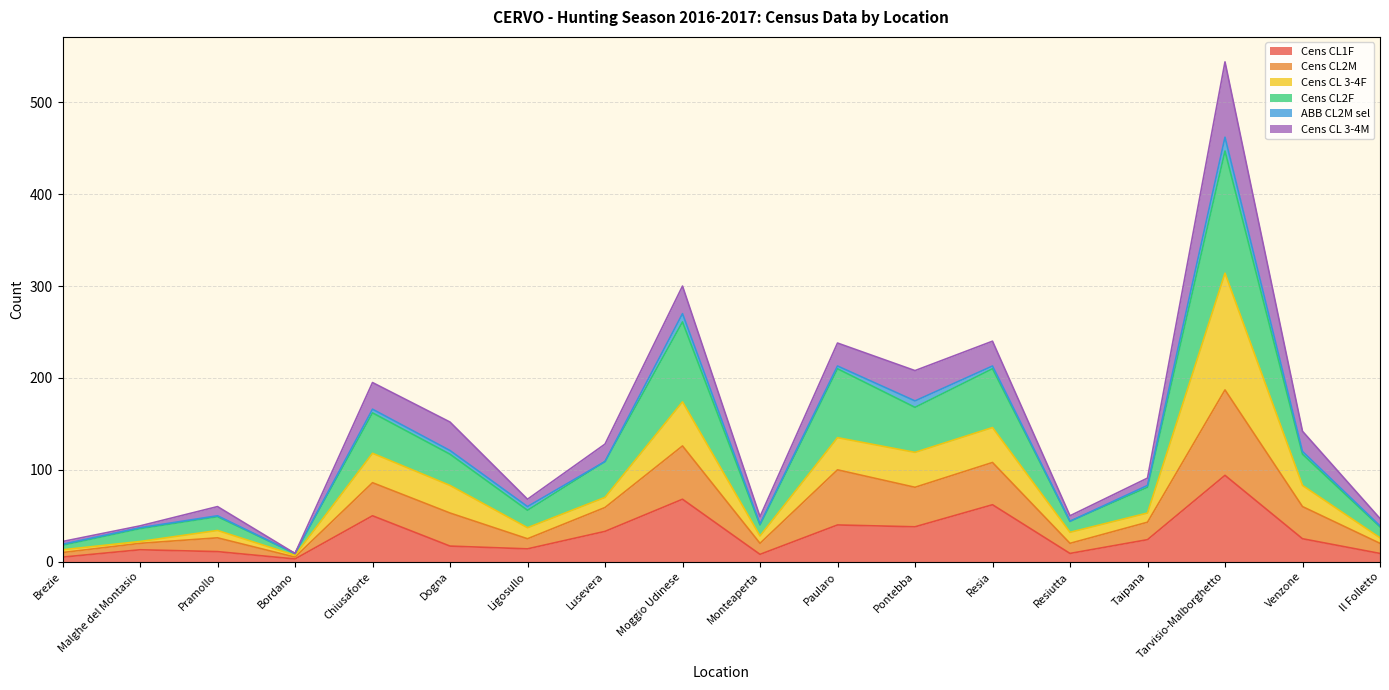

At which label does Cens CL1F reach its peak?

Tarvisio-Malborghetto